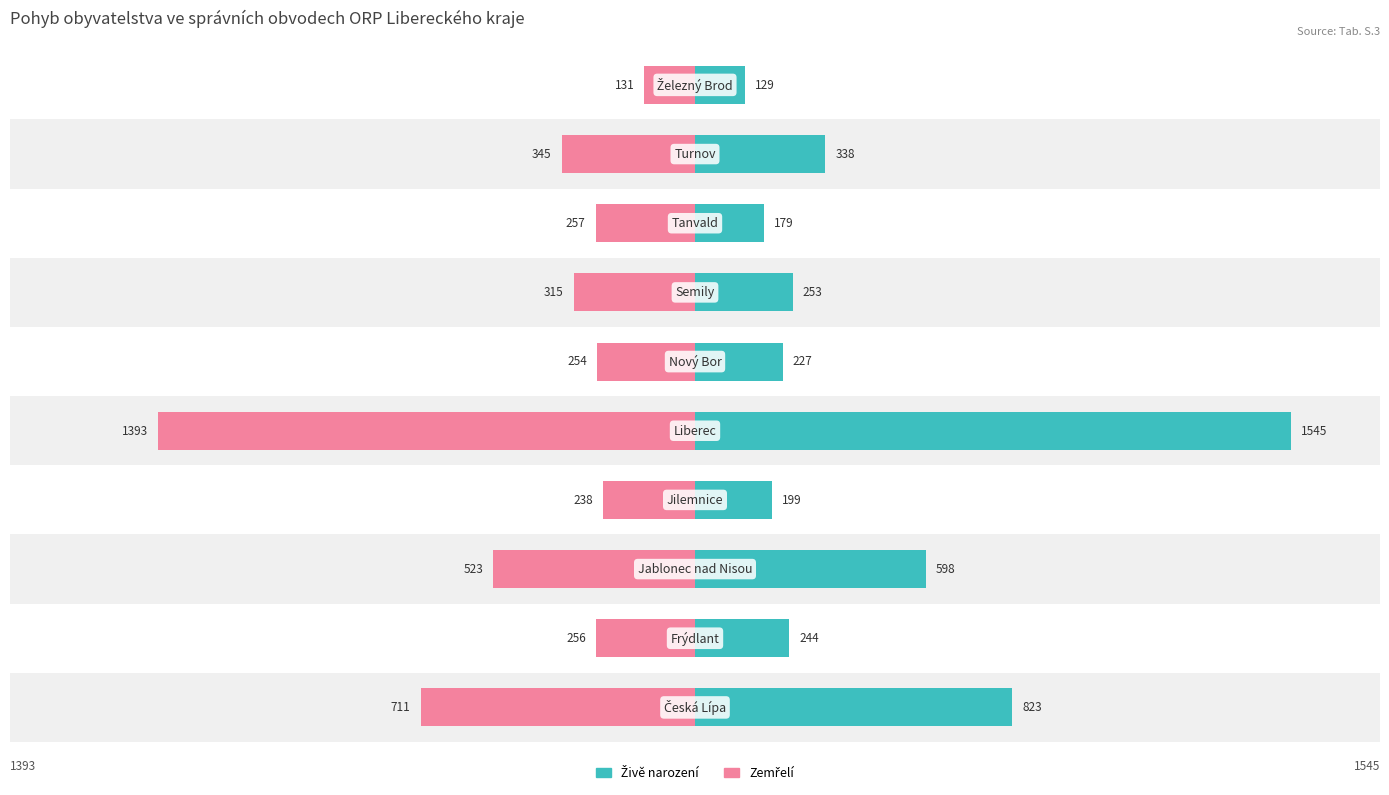

What is the sum of all Živě narození values?

4535